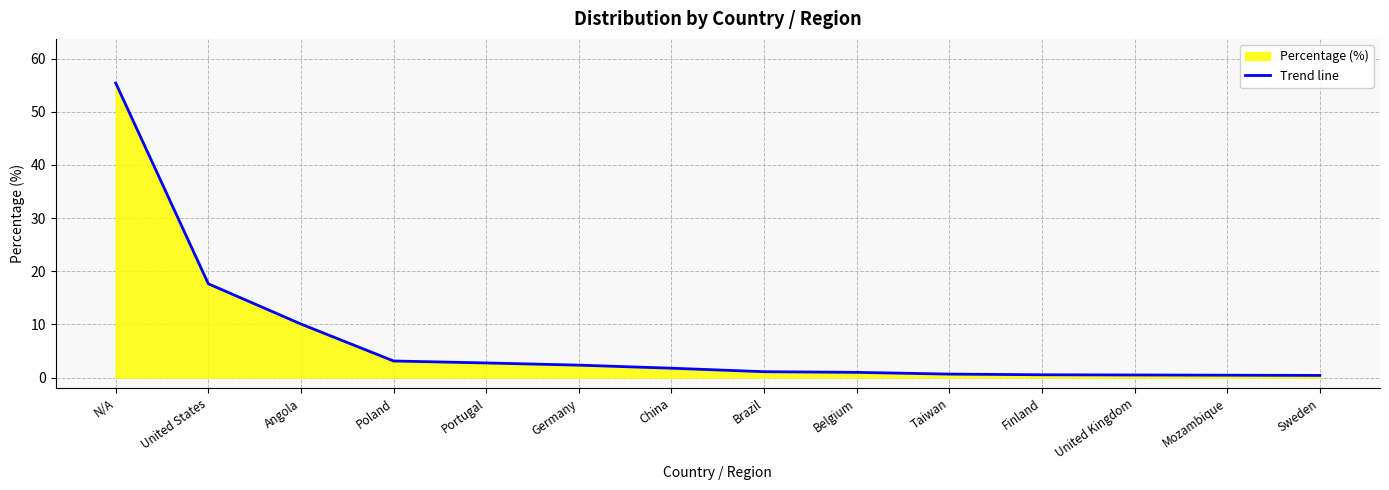

Between Portugal and China, which is larger?

Portugal